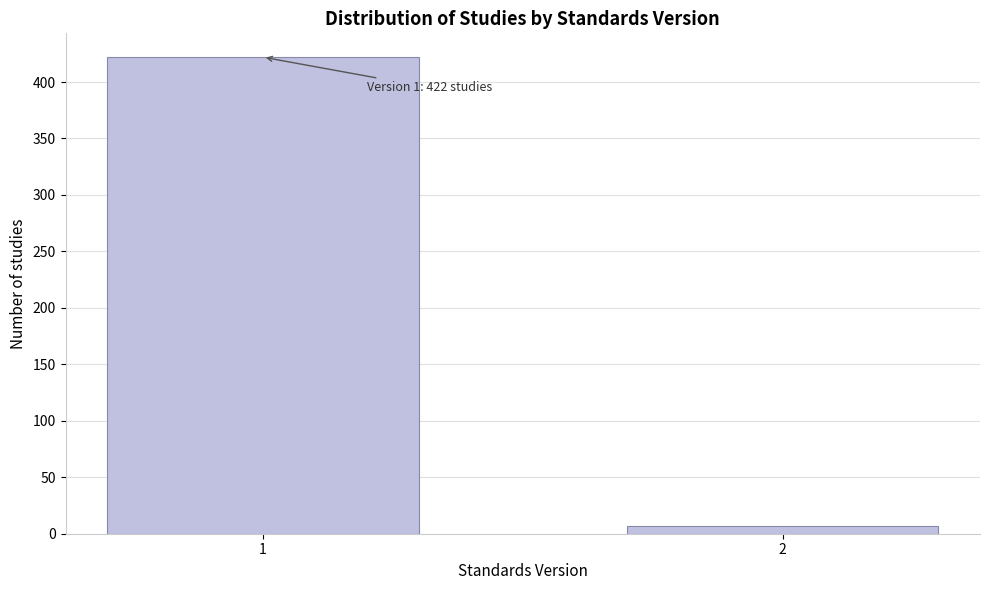

Reading left to right, list all the values displayed in this chart.

1=422	2=7